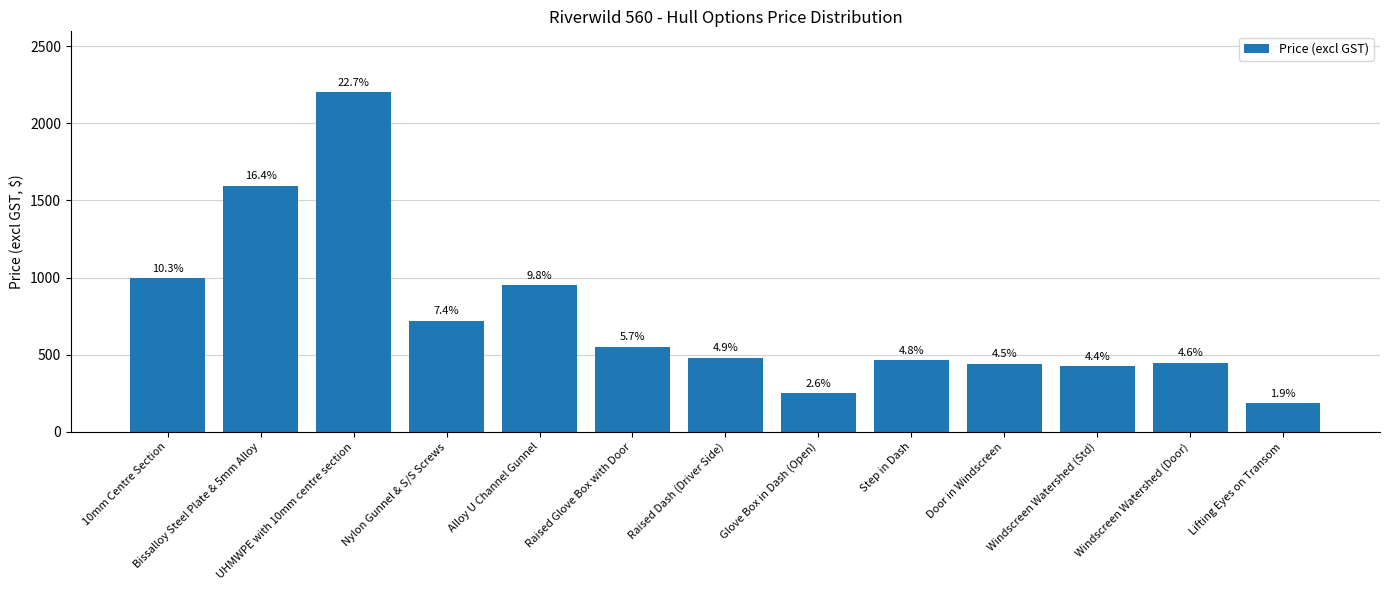

What is the average value?

746